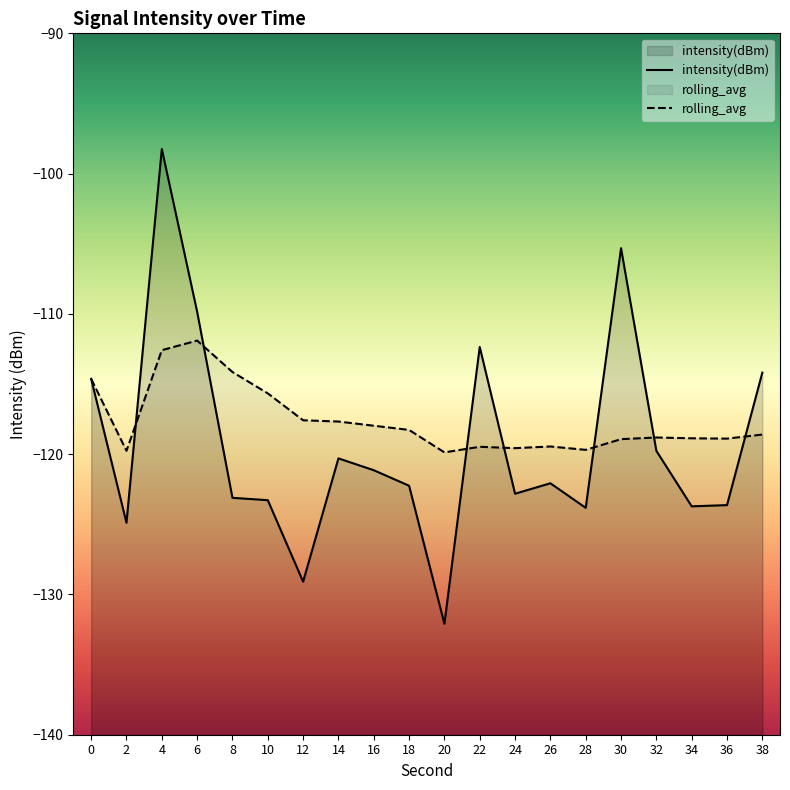

How many data points does each series have?

20